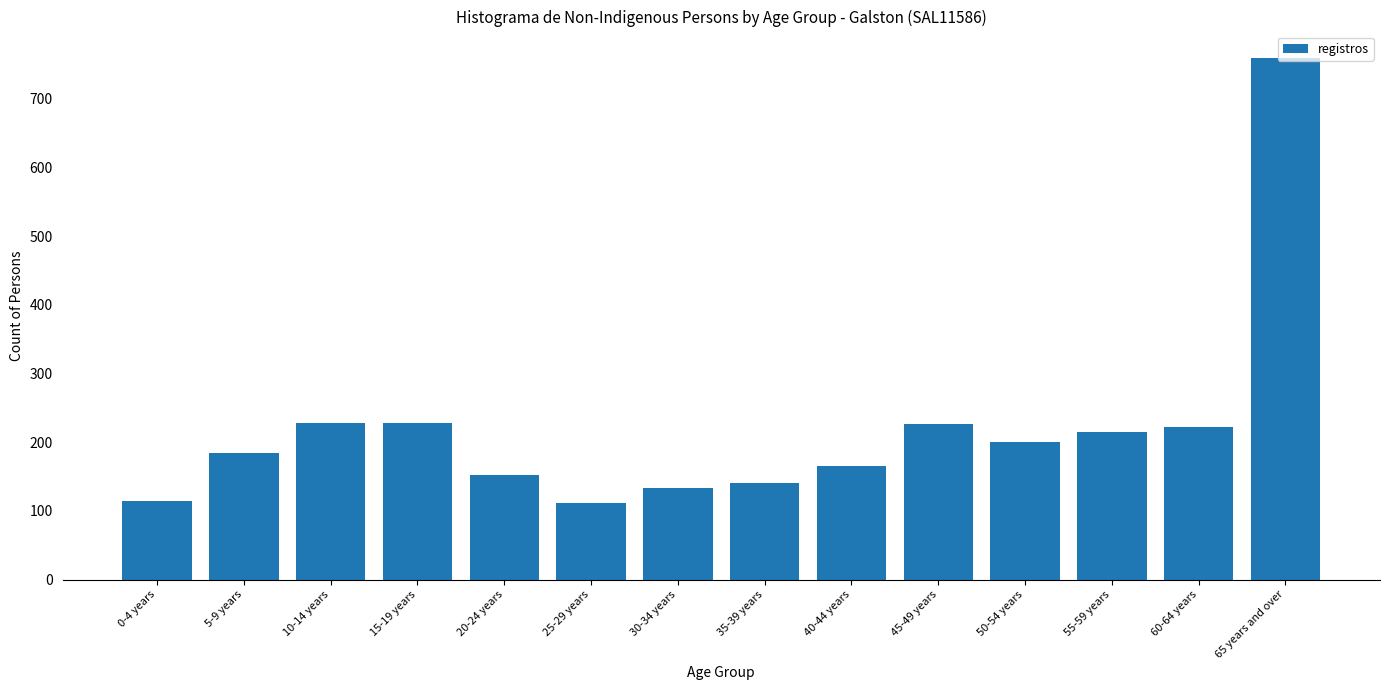

What is the greatest value displayed?

760